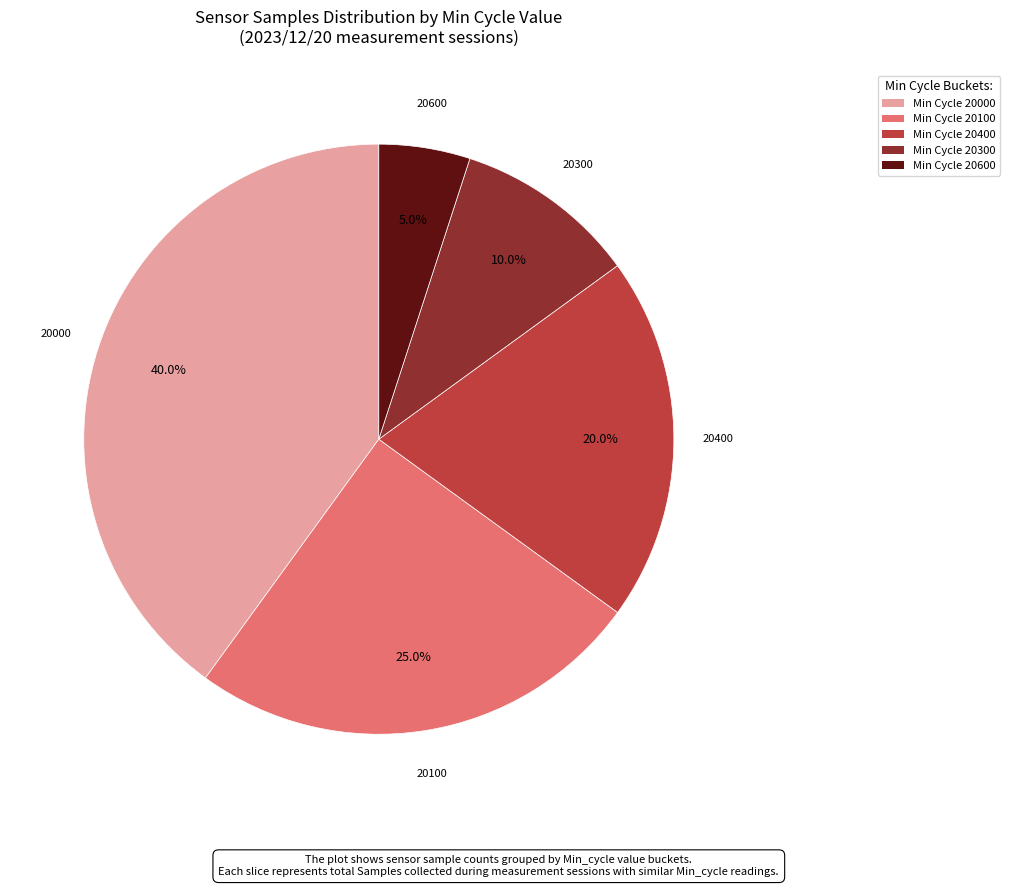

Rank the categories by value from lowest to highest.

Min Cycle 20600, Min Cycle 20300, Min Cycle 20400, Min Cycle 20100, Min Cycle 20000